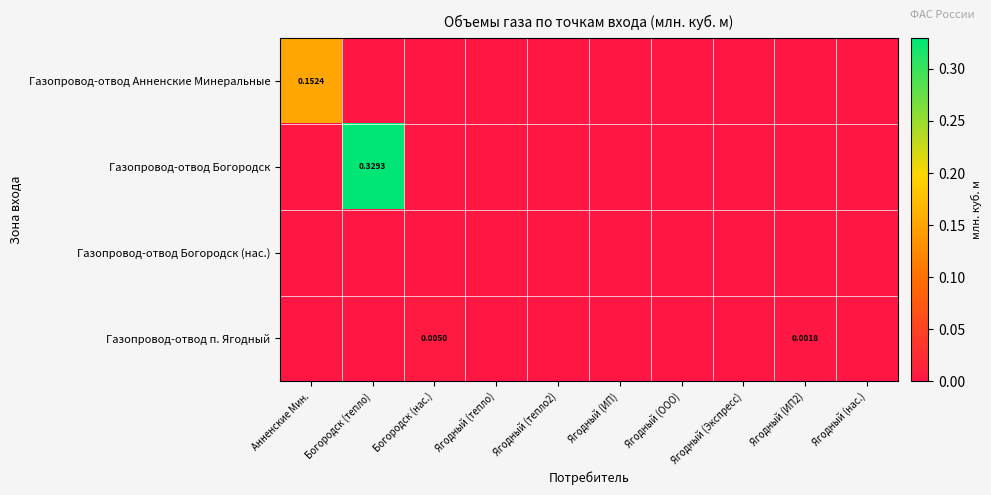

Is the value of Газопровод-отвод Богородск (нас.) at Ягодный (ООО) greater than the value of Газопровод-отвод Анненские Минеральные at Ягодный (ИП2)?

No